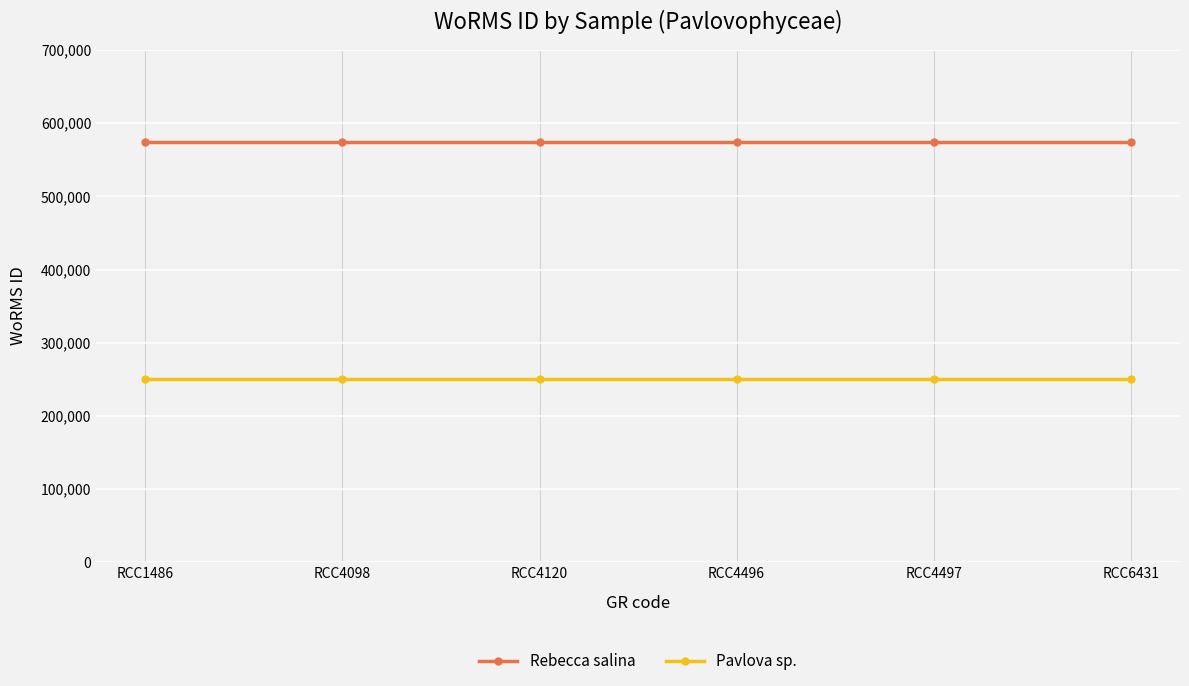

At RCC4098, list the series in order from largest to smallest.

Rebecca salina, Pavlova sp.